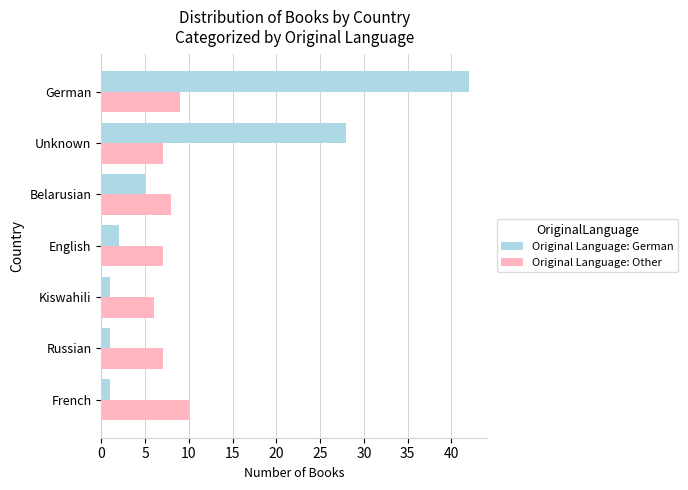

Which label corresponds to the largest value in the chart?

German